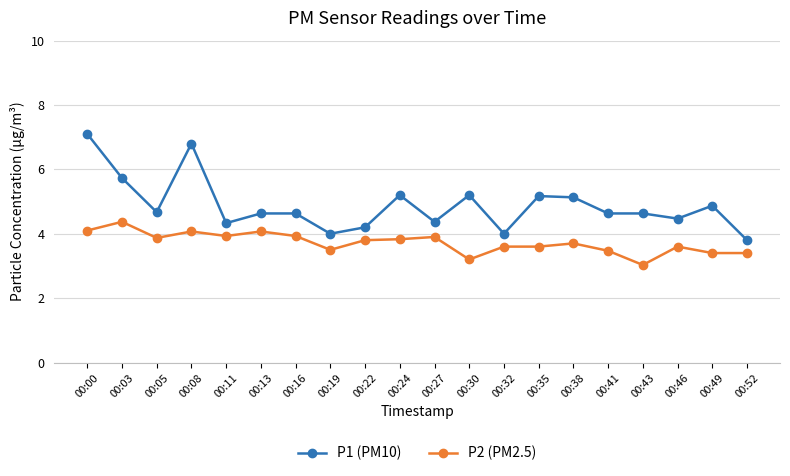

True or false: P2 (PM2.5) and P1 (PM10) cross at least once.

False